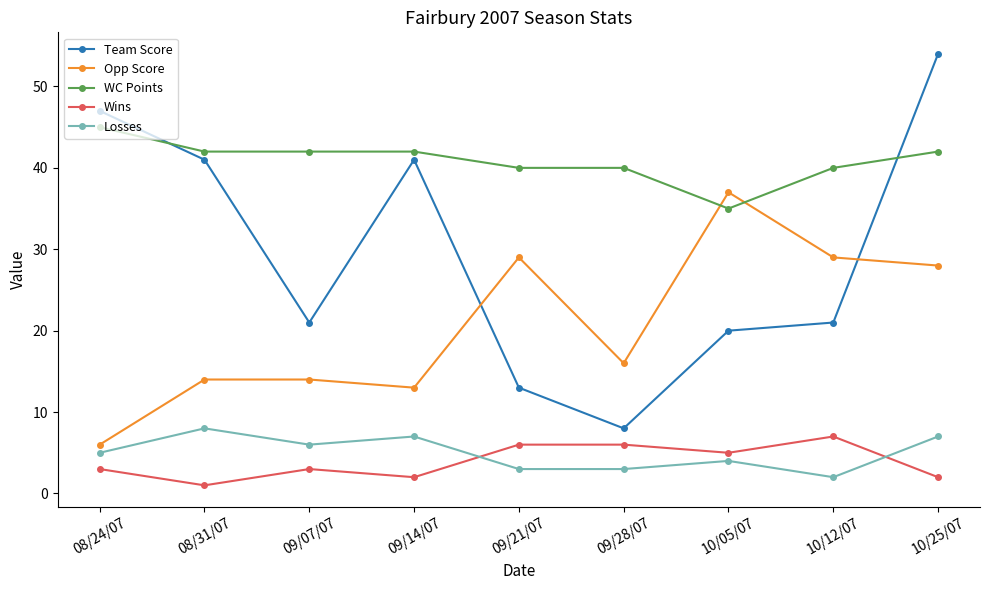

Which category has the highest value across all series?

10/25/07